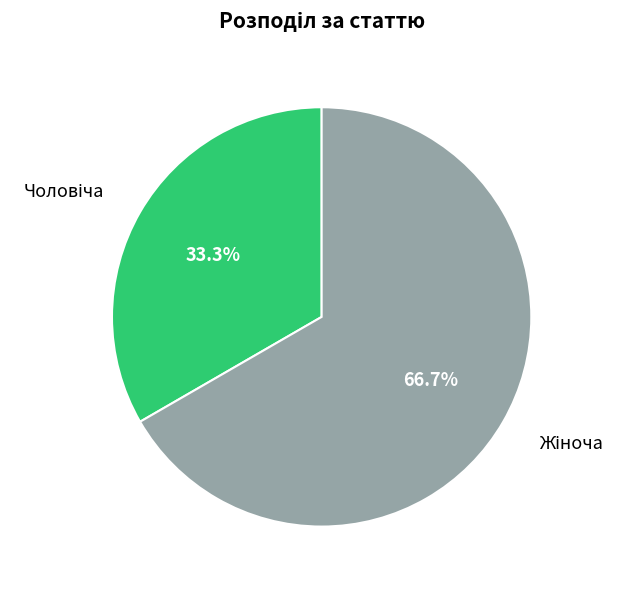

Does any single category account for the majority?

Yes